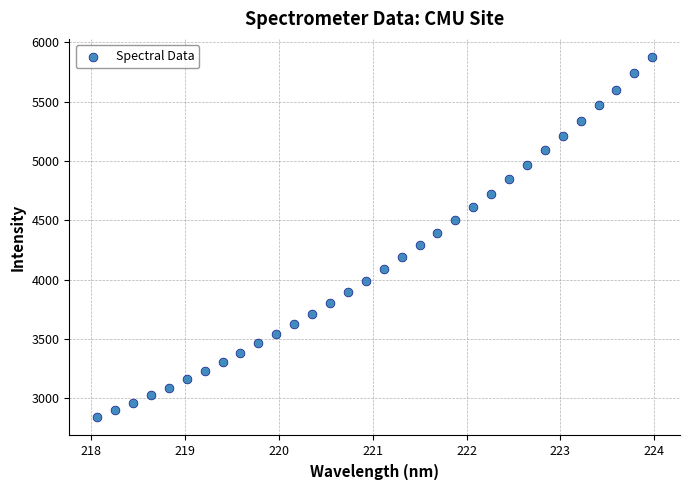

What is the range of Y values (max minus min)?

3038.5